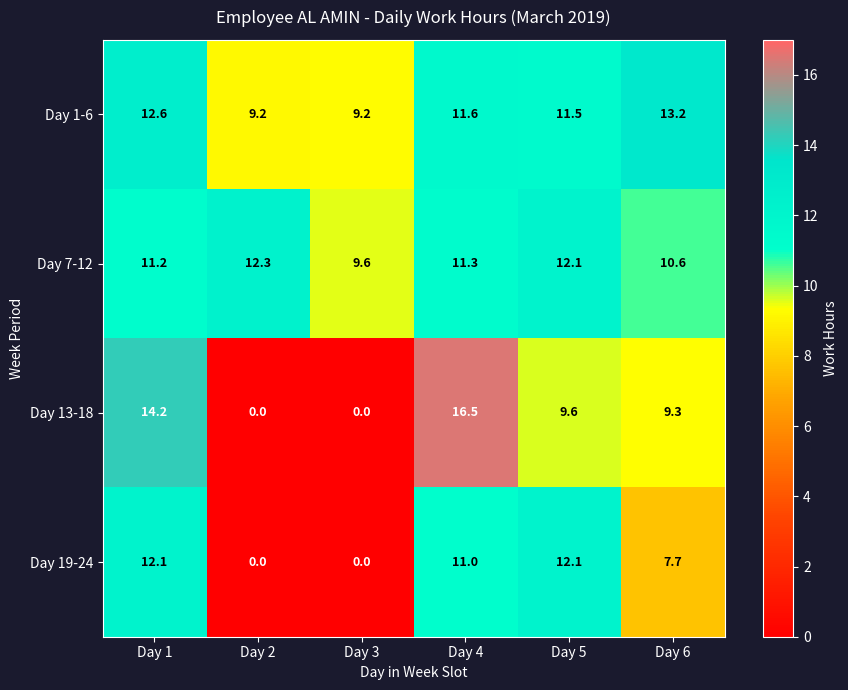

What is the maximum value shown in the chart?

16.5